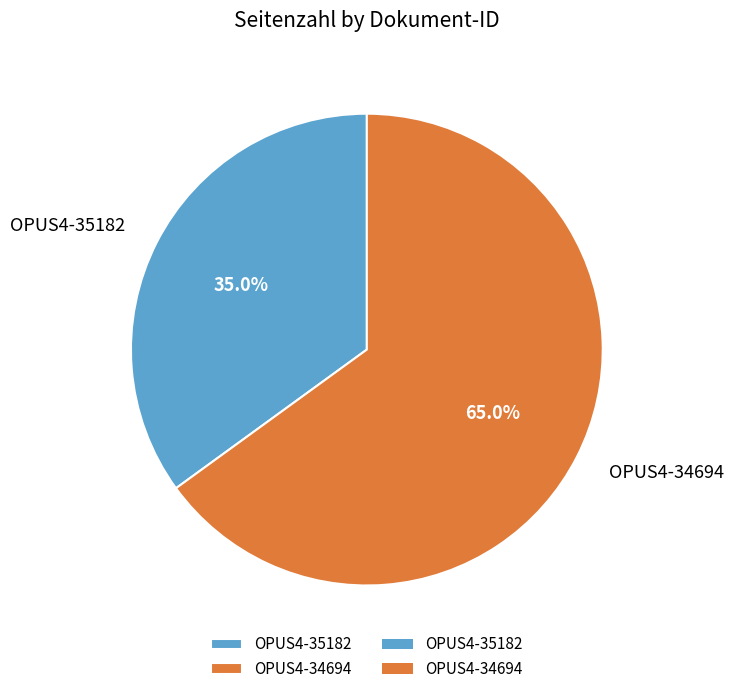

What is the ratio of the value at OPUS4-35182 to the value at OPUS4-34694?

0.5